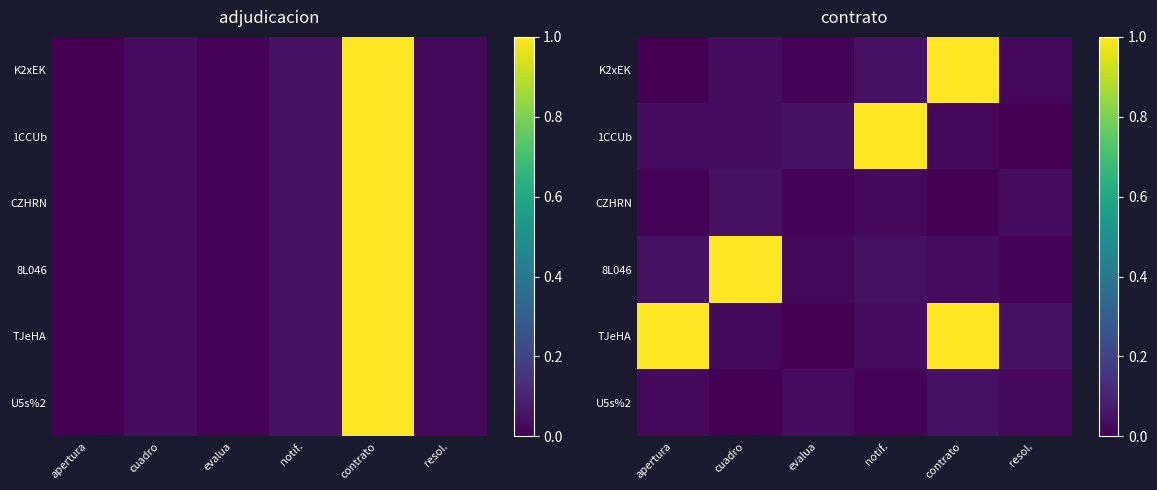

The value of K2xEK at contrato is 1.0. True or false?

True